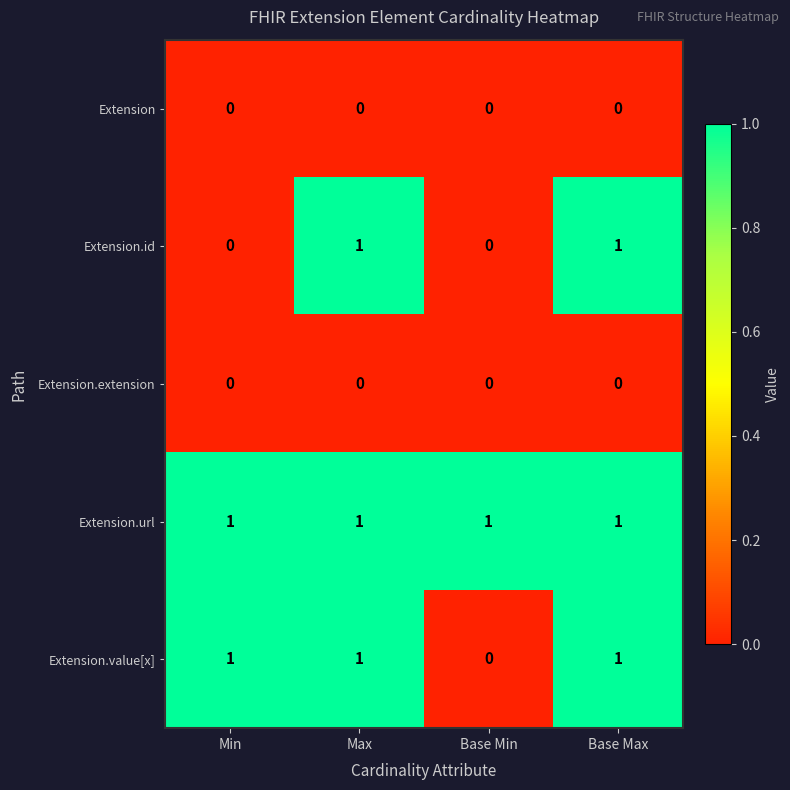

Count the number of categories in the chart.

4